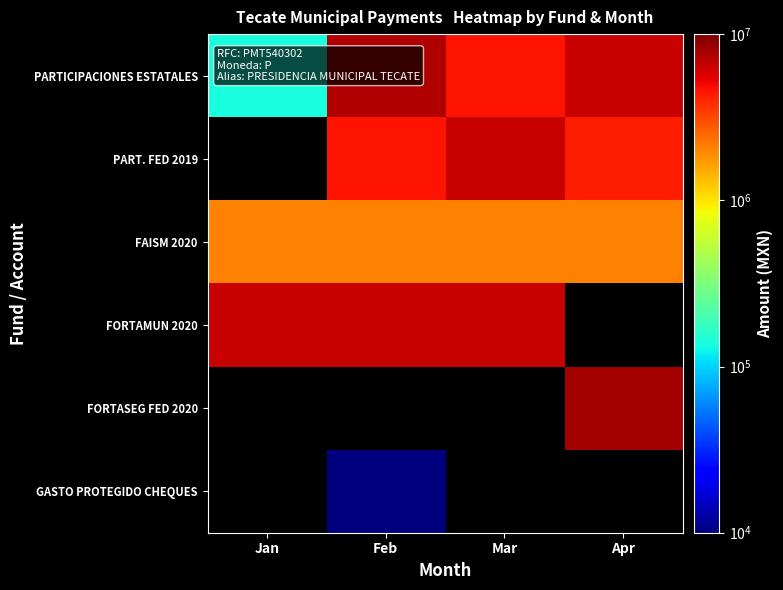

At which category does the chart reach its peak across all series?

Apr